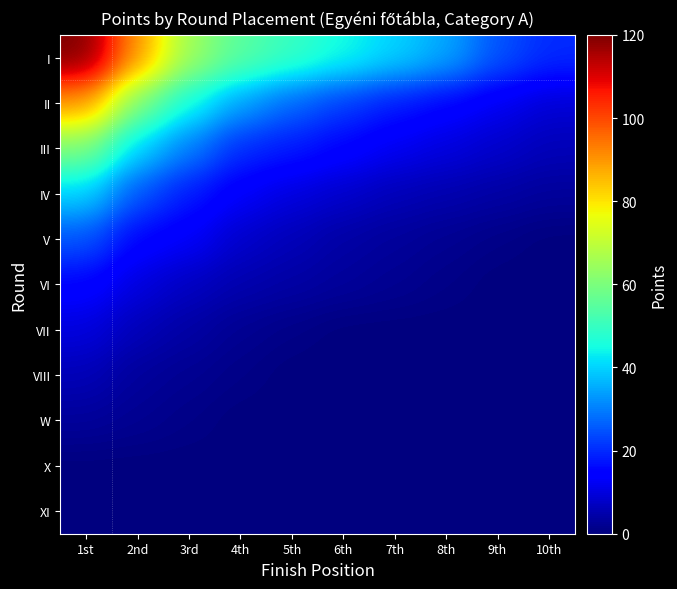

How many distinct data groups are displayed?

11